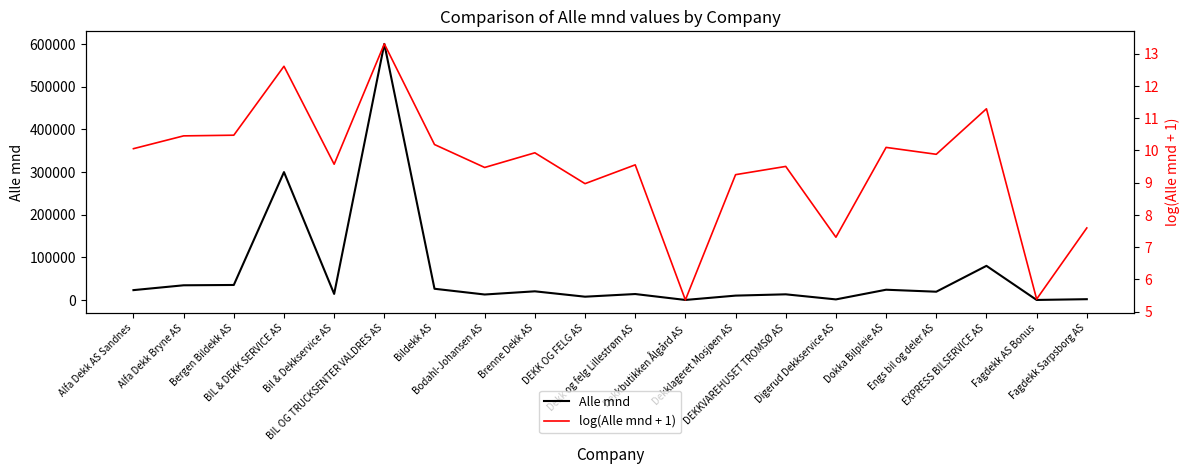

Count the number of categories in the chart.

20